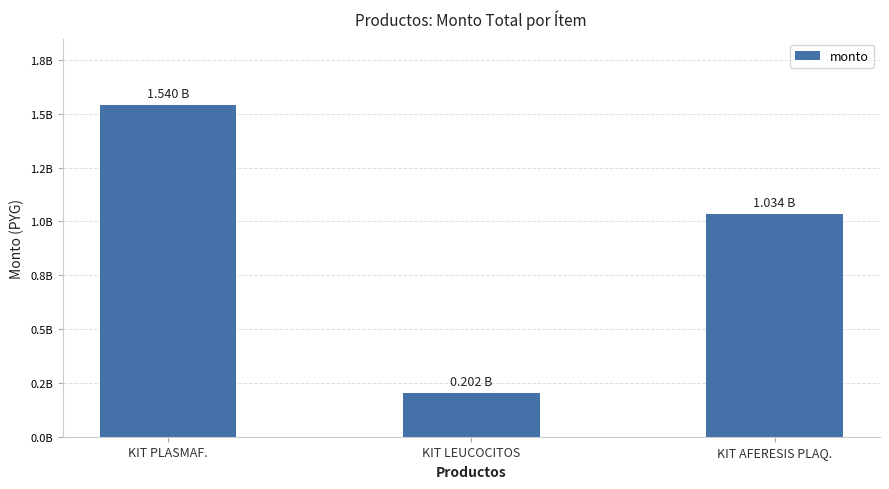

What is the ratio of the value at KIT AFERESIS PLAQ. to the value at KIT LEUCOCITOS?

5.1